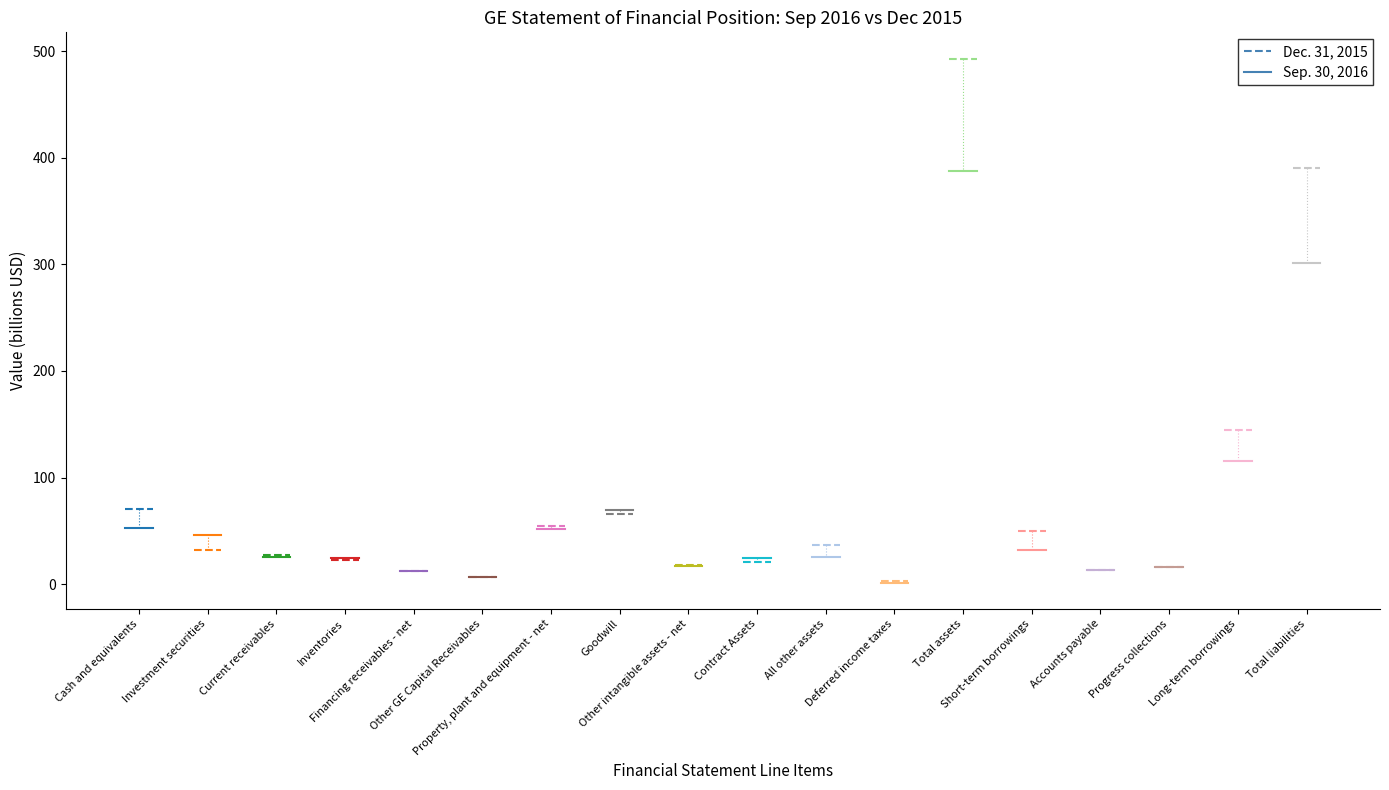

Count the number of data series in this chart.

2